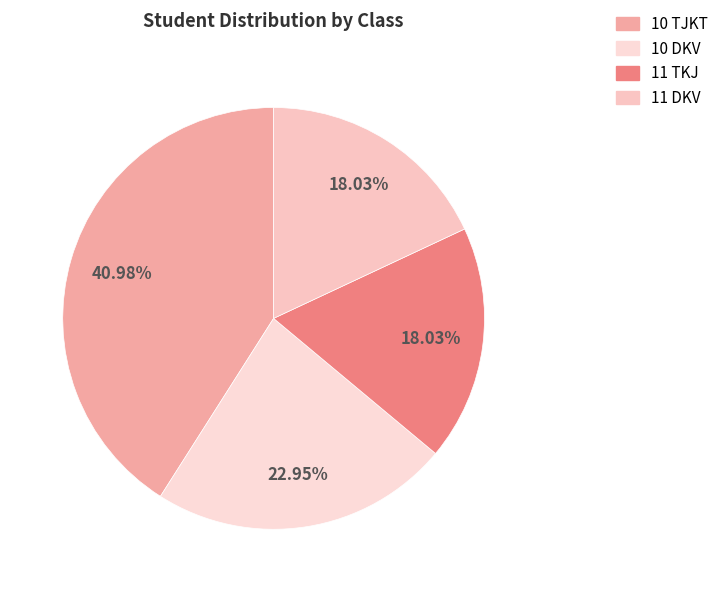

To the nearest percent, what is the difference between the 10 TJKT and 10 DKV slice percentages?

18%